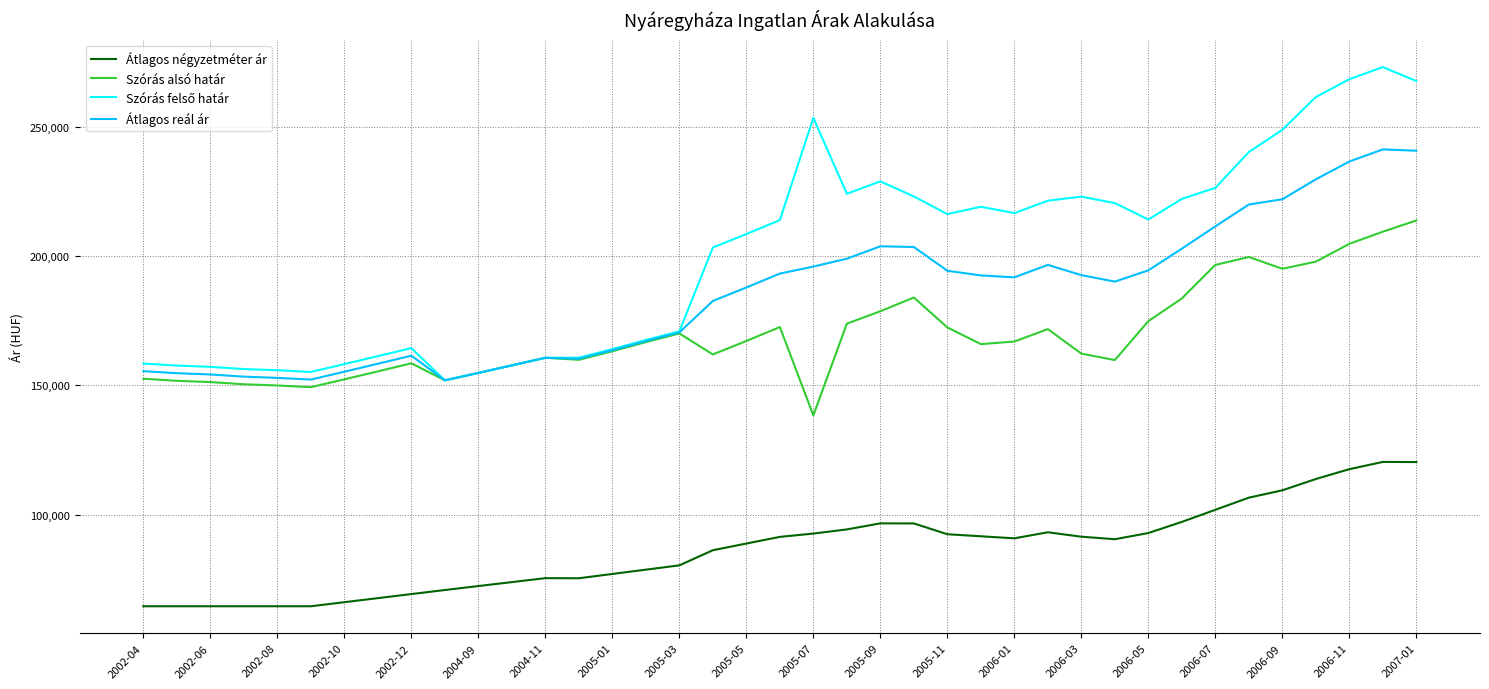

What is the maximum value shown in the chart?

273164